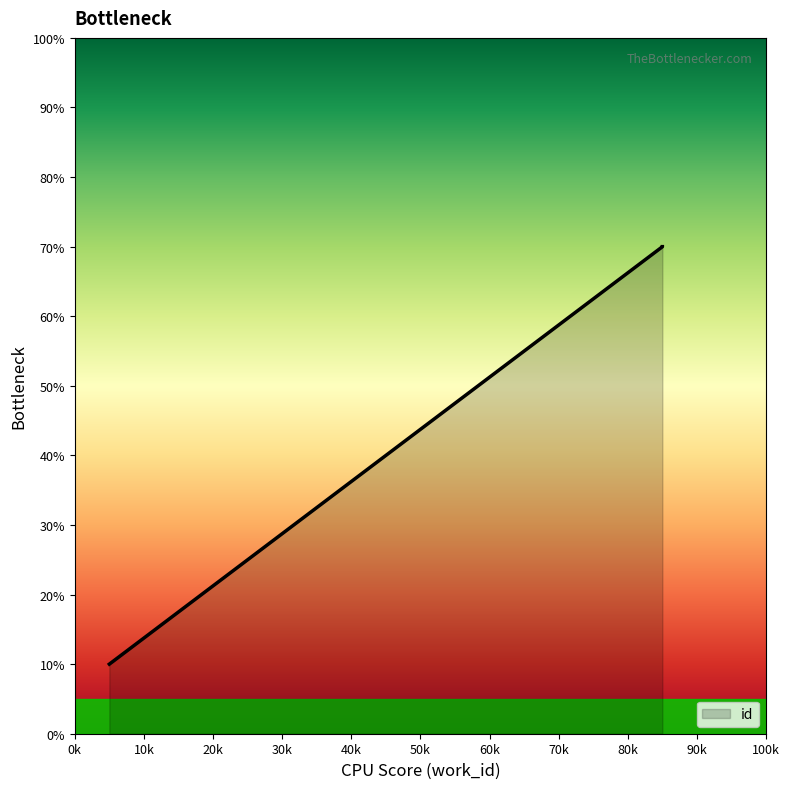

Does the chart display data point markers on the line(s)?

No